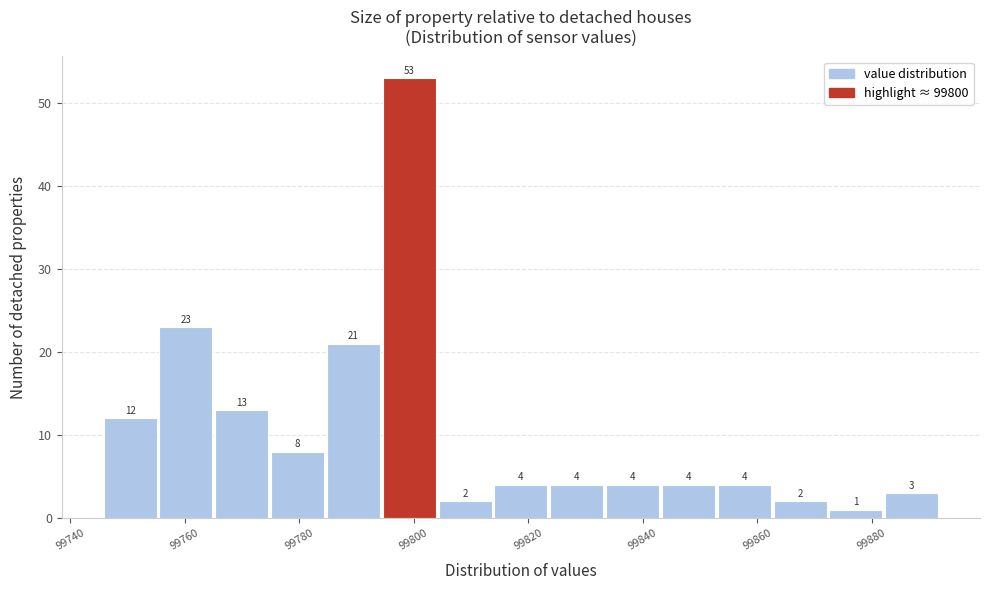

What is the height of the bar covering 99854 to 99862 on the x-axis? The bar edges are not printed on the chart, so give them approximately, as read against the axis.

4